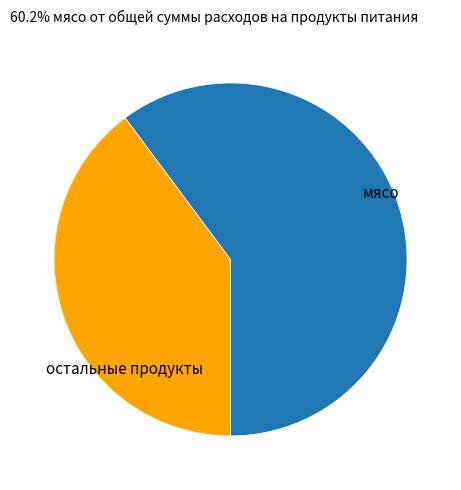

Is there any slice that represents more than half of the pie?

Yes